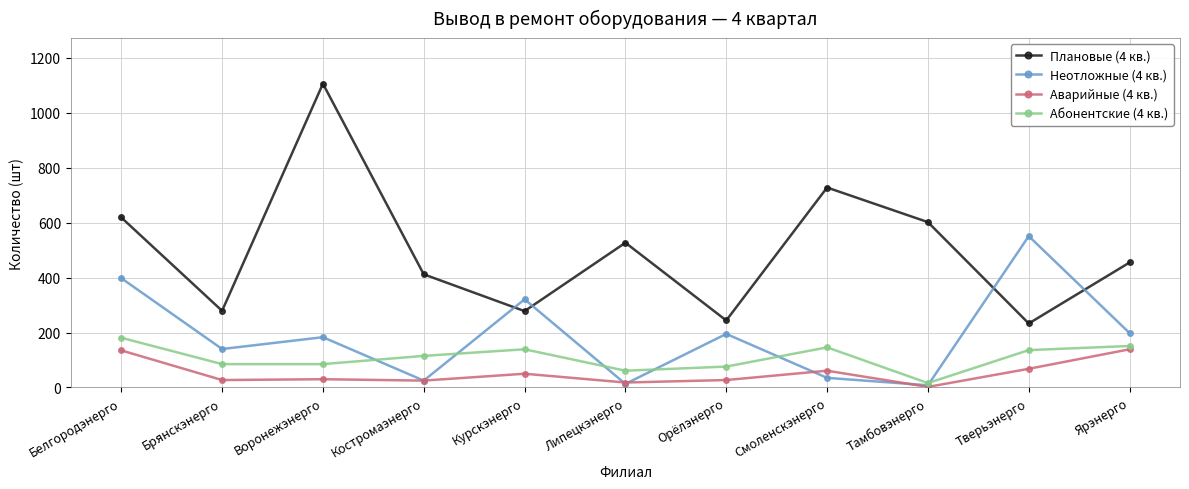

How many lines are shown in the chart?

4